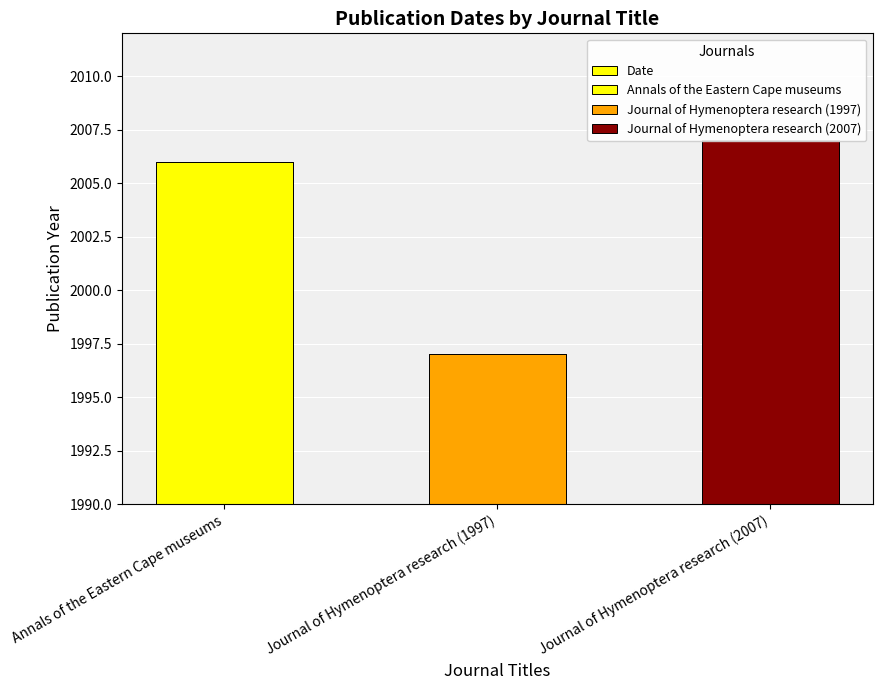

Count the values in the range 1997 to 2007.

3